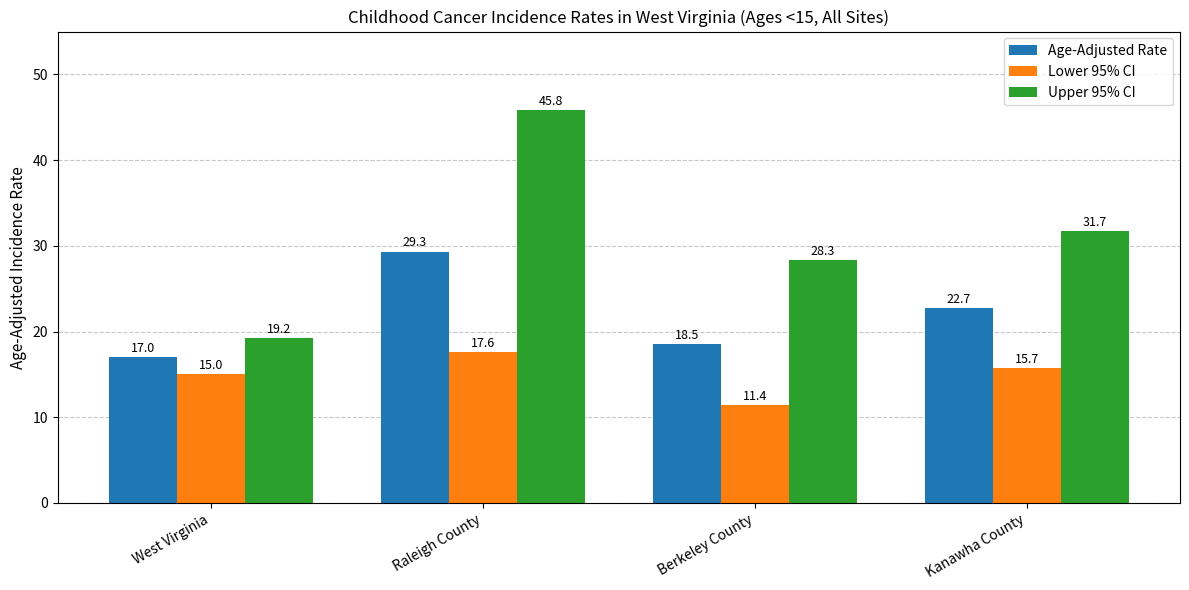

What is the sum of the Lower 95% CI values at Kanawha County and West Virginia?

30.7